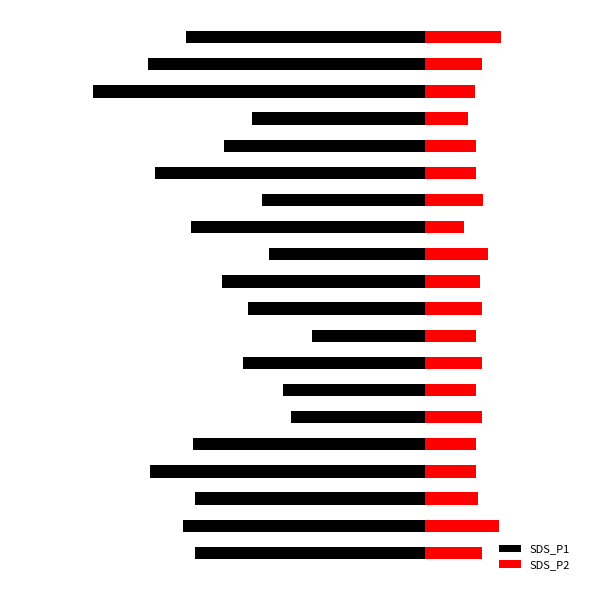

Where does the SDS_P2 series first go above 1?

−8